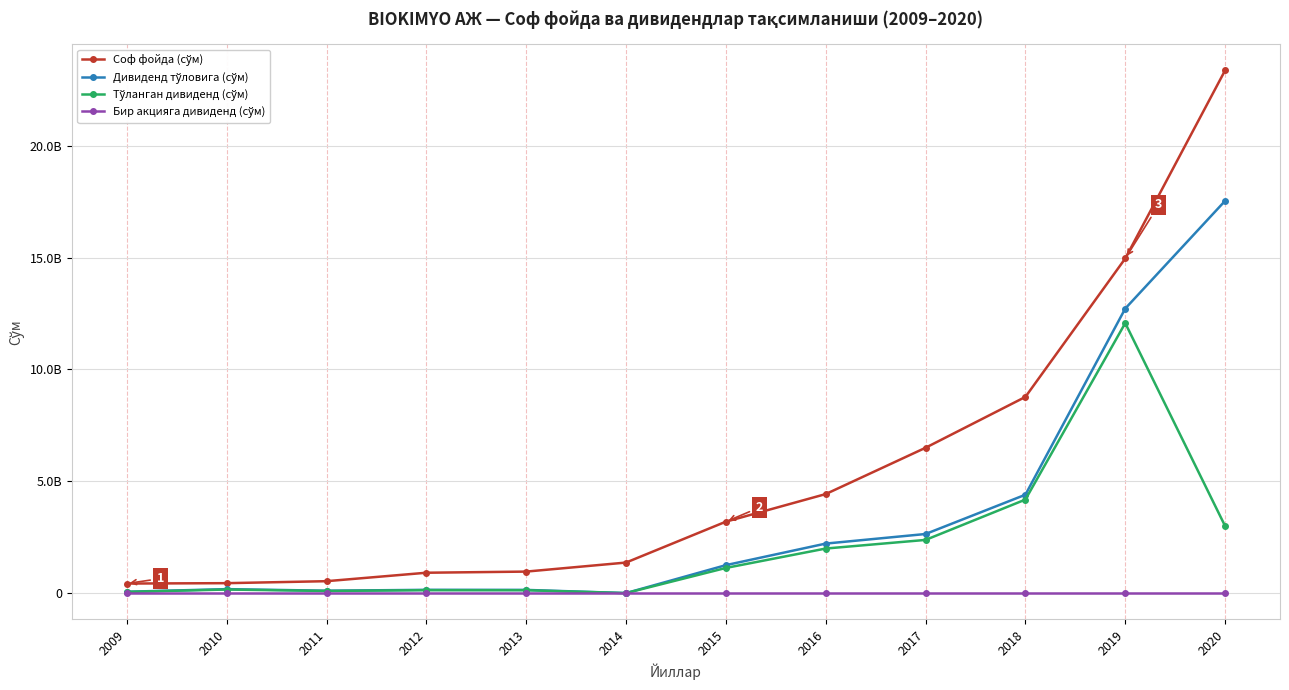

How many series are shown in this chart?

4